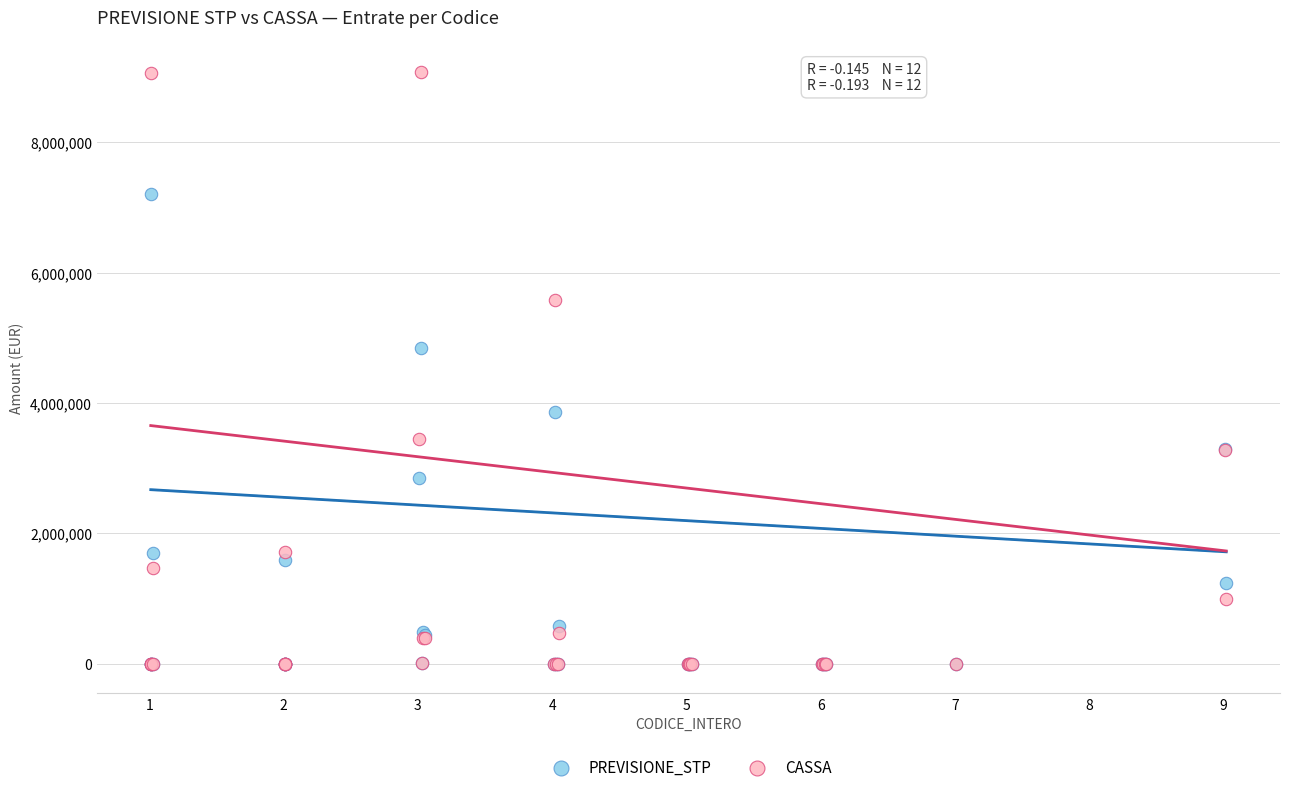

Across all series, what Y value is closest to 4538059?

4849180.0